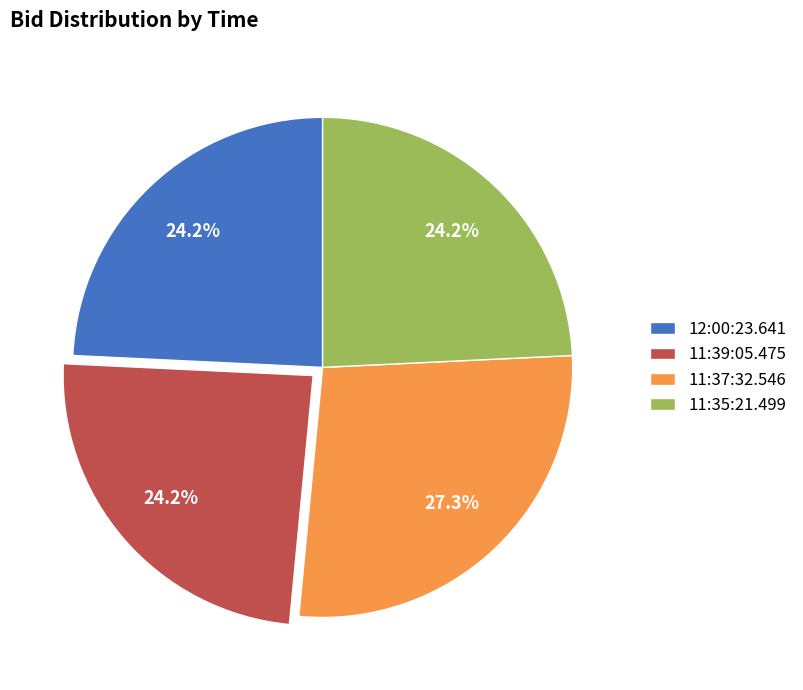

How many slices are in this pie chart?

4